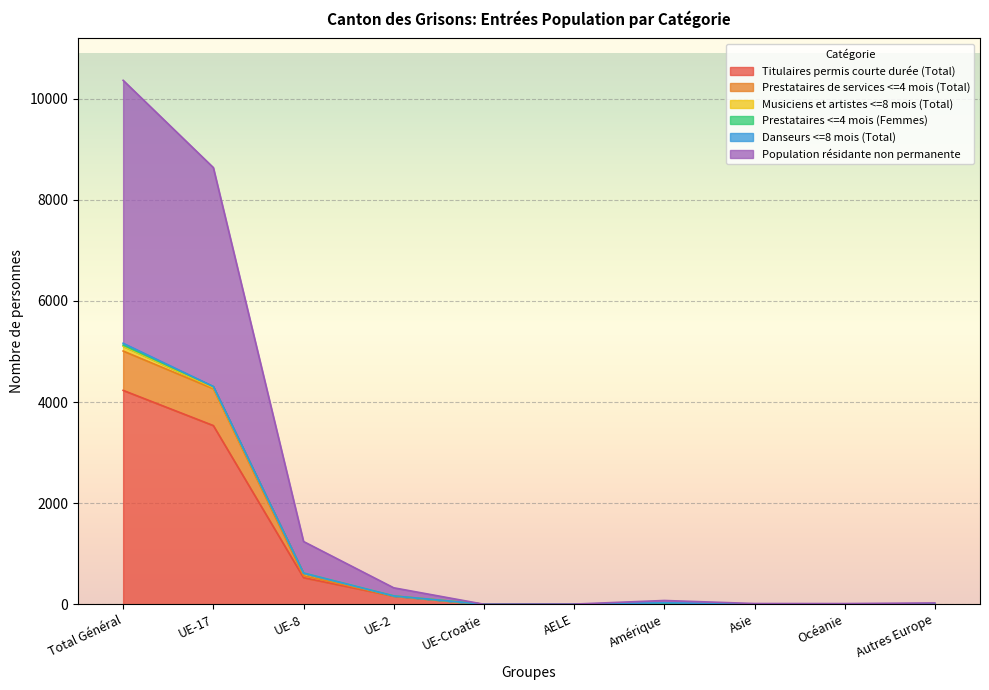

How many lines are shown in the chart?

6